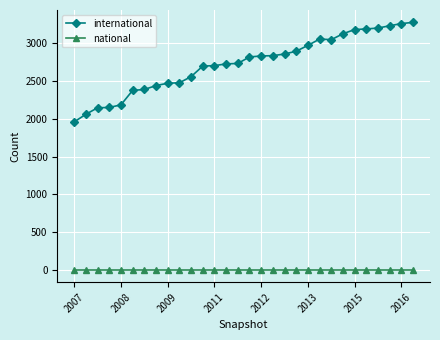

Which series has the largest range (max minus min)?

international